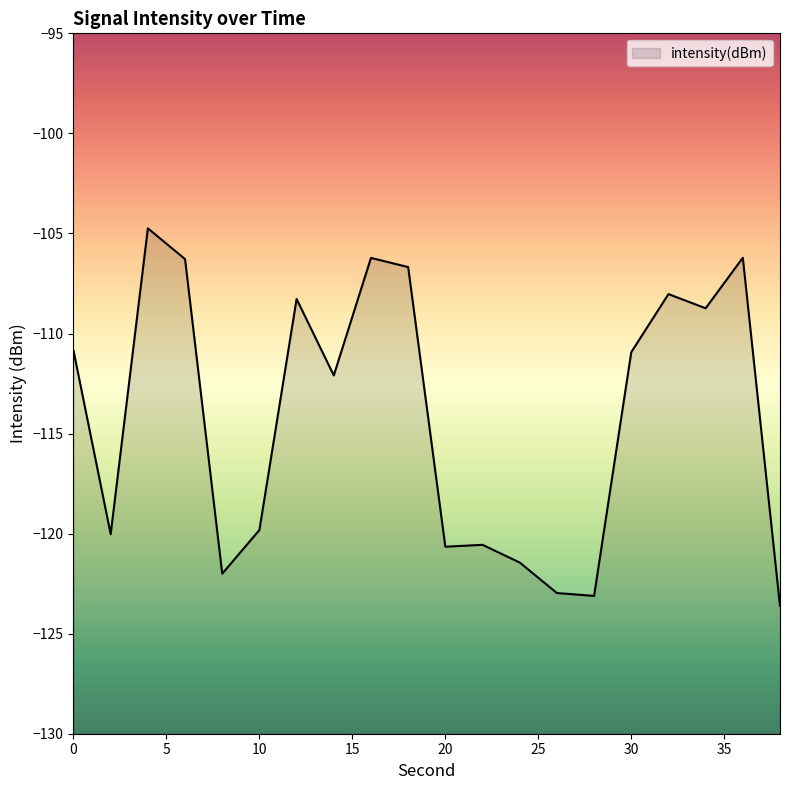

Where is the first local minimum?

2